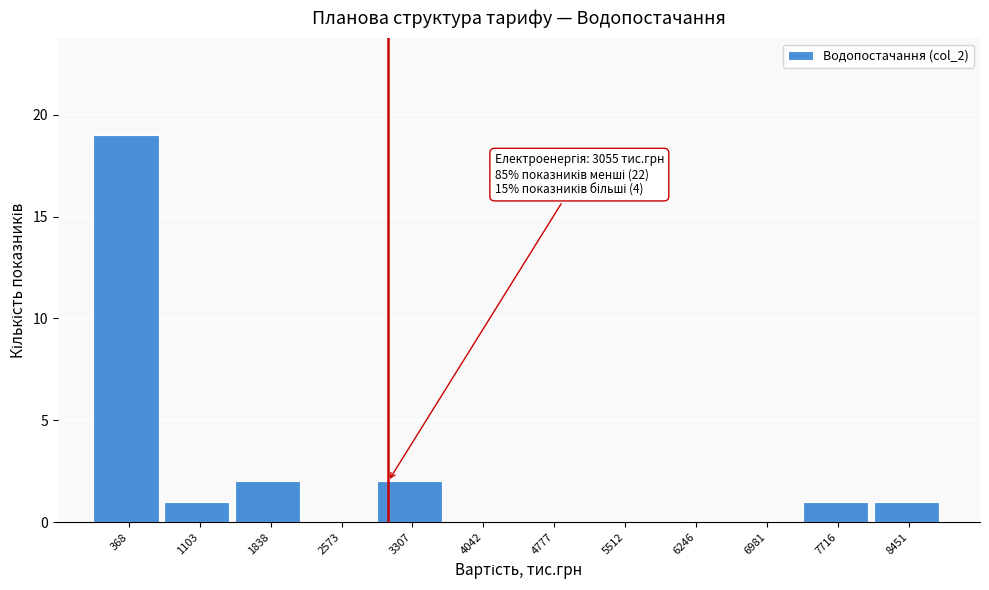

Which range on the x-axis has the tallest bar?

0 to 700